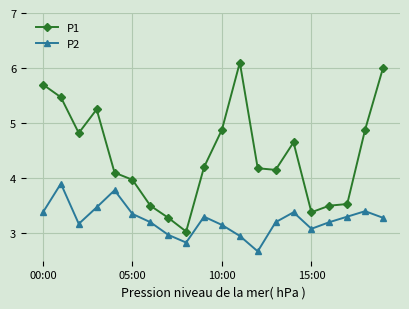

Which series has the widest spread of values?

P1